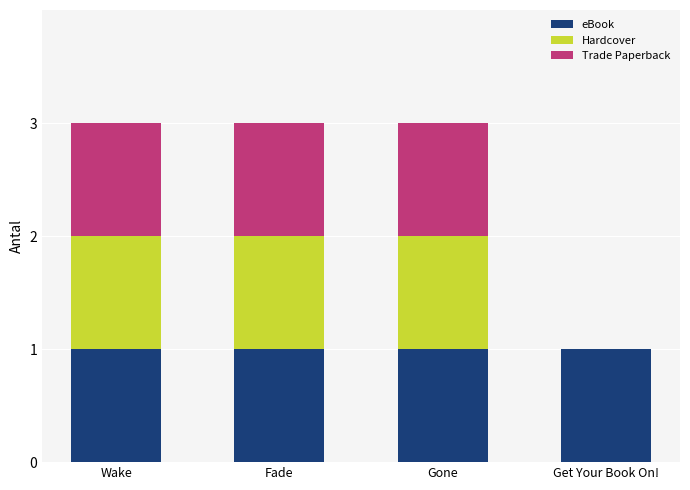

What is the total value across all series at Gone?

3